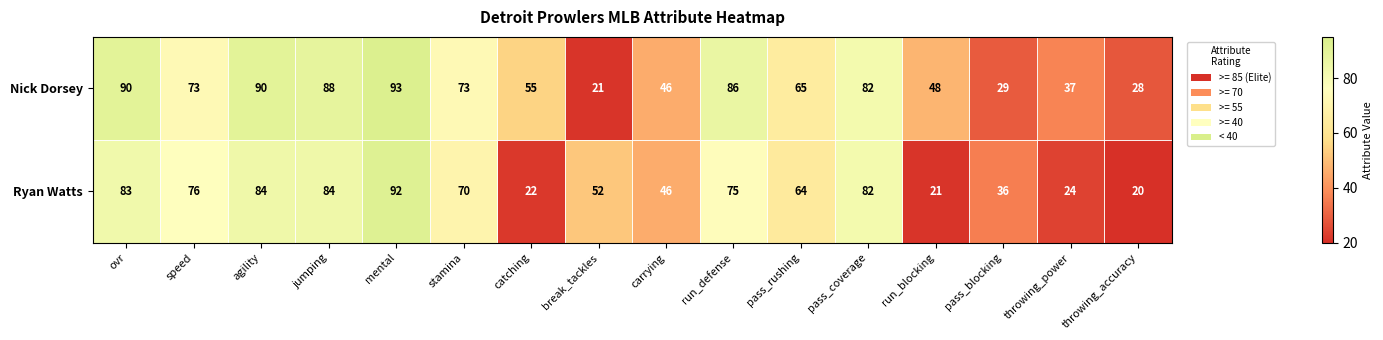

At which category is the sum across all series the highest?

mental